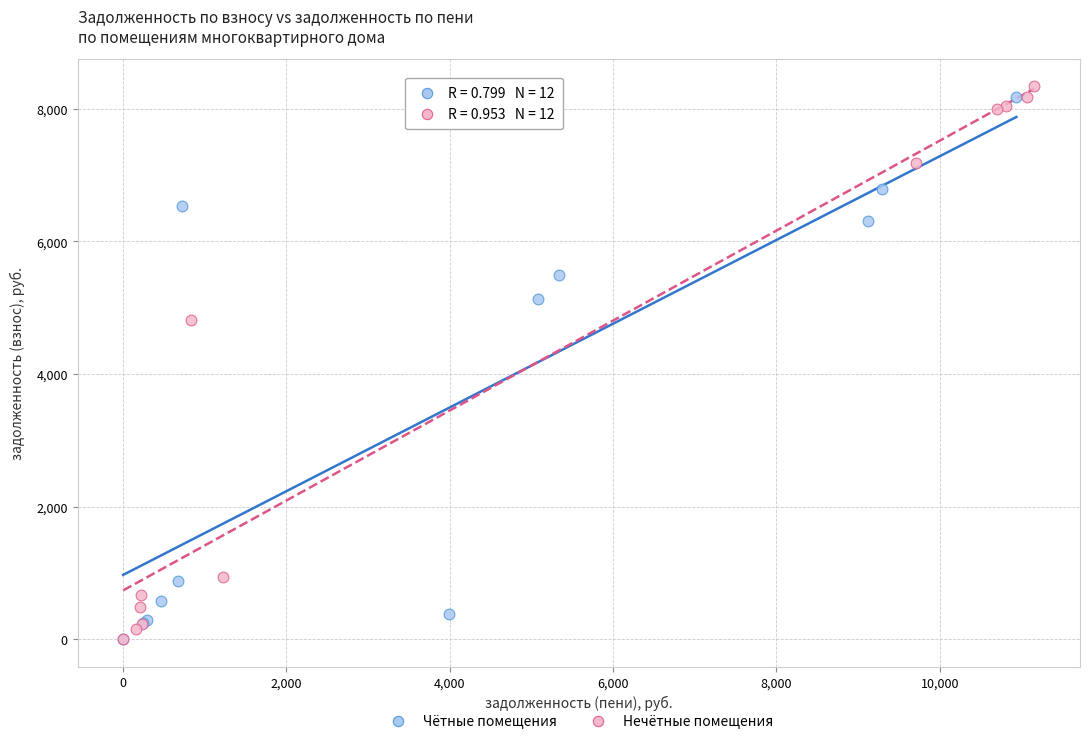

Which series has the widest spread of Y values?

Нечётные помещения